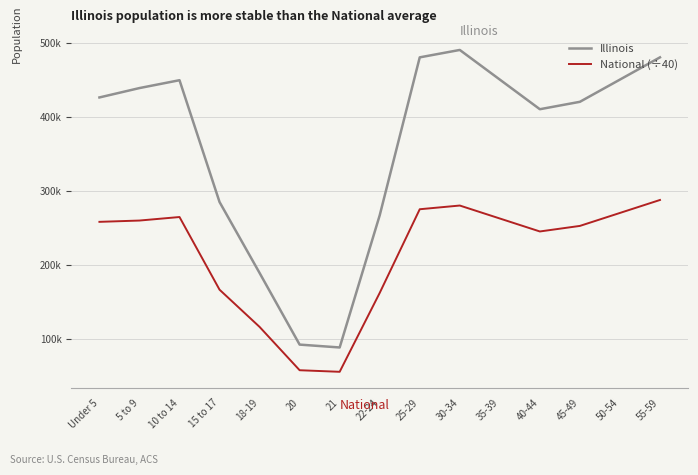

True or false: National (÷40) and Illinois intersect in this chart.

False